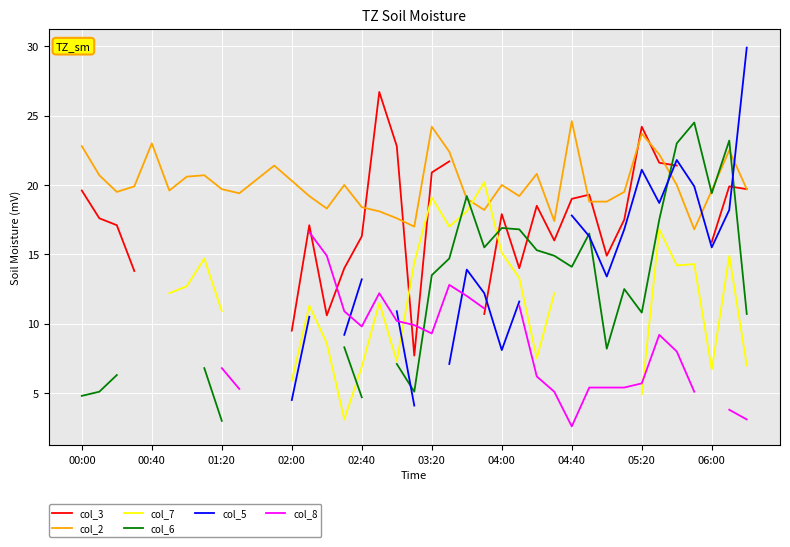

How many interior local valleys does the col_8 series have?

3